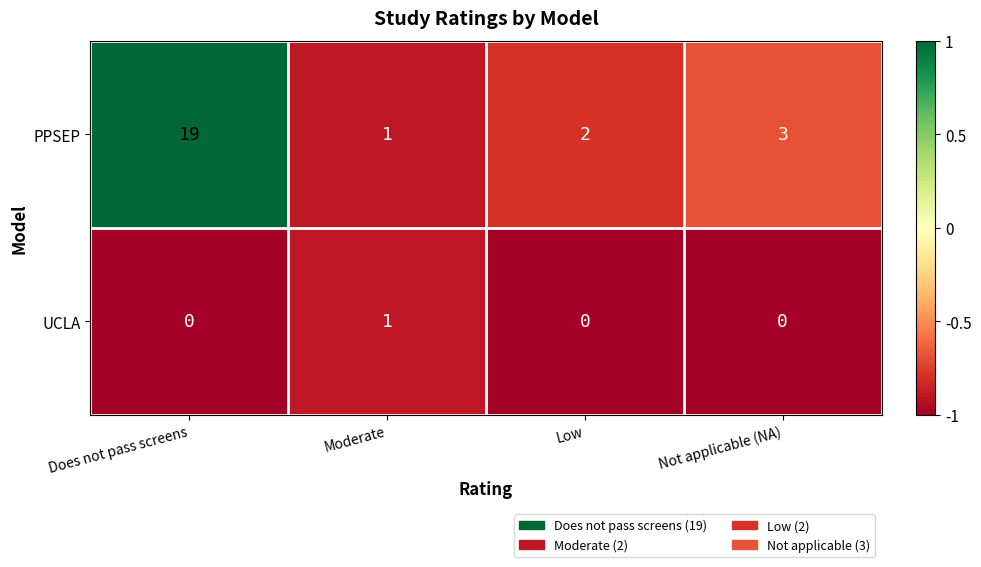

Which series has the largest total across all categories?

PPSEP